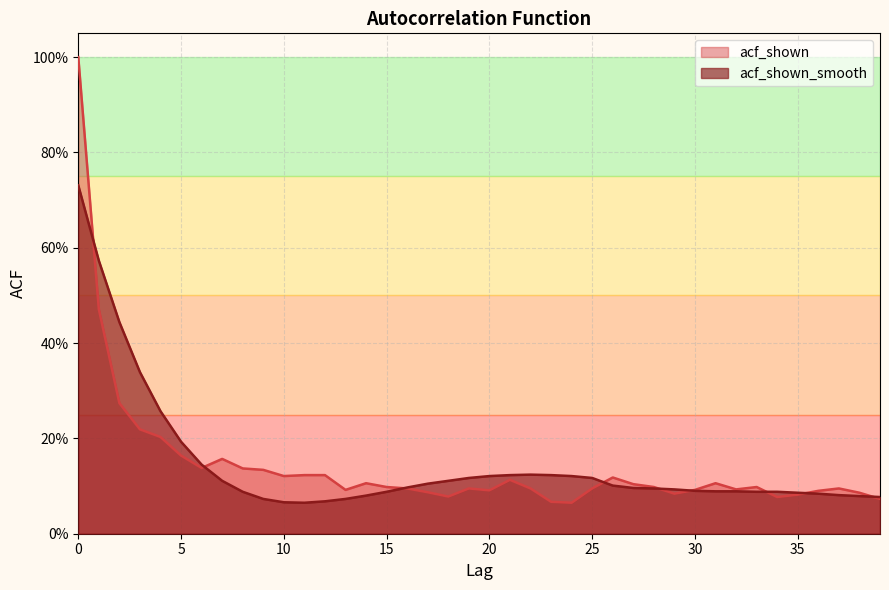

Rank the categories by acf_shown value from highest to lowest.

0, 1, 2, 3, 4, 5, 7, 6, 8, 9, 11, 12, 10, 26, 21, 14, 31, 27, 15, 28, 33, 16, 19, 22, 25, 37, 32, 13, 30, 20, 36, 17, 38, 29, 35, 18, 34, 39, 23, 24